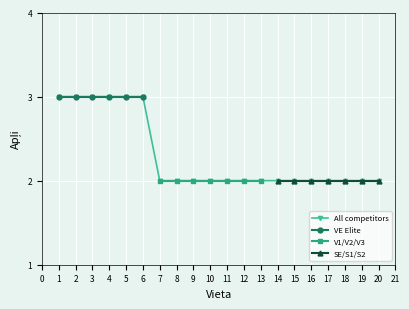

At which category does the chart reach its minimum across all series?

7